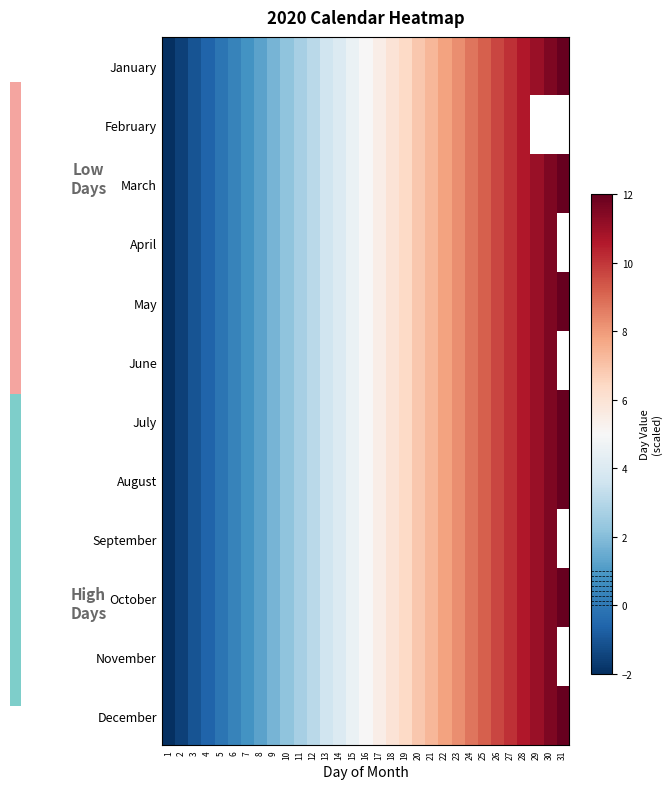

What is the sum of the June values at 6 and 8?

1.6